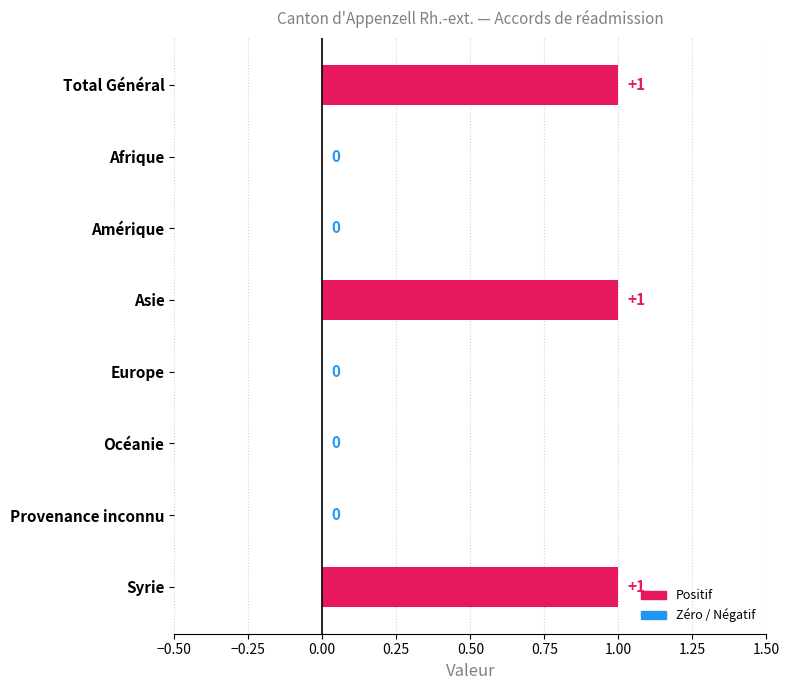

What position from the left is Océanie?

6